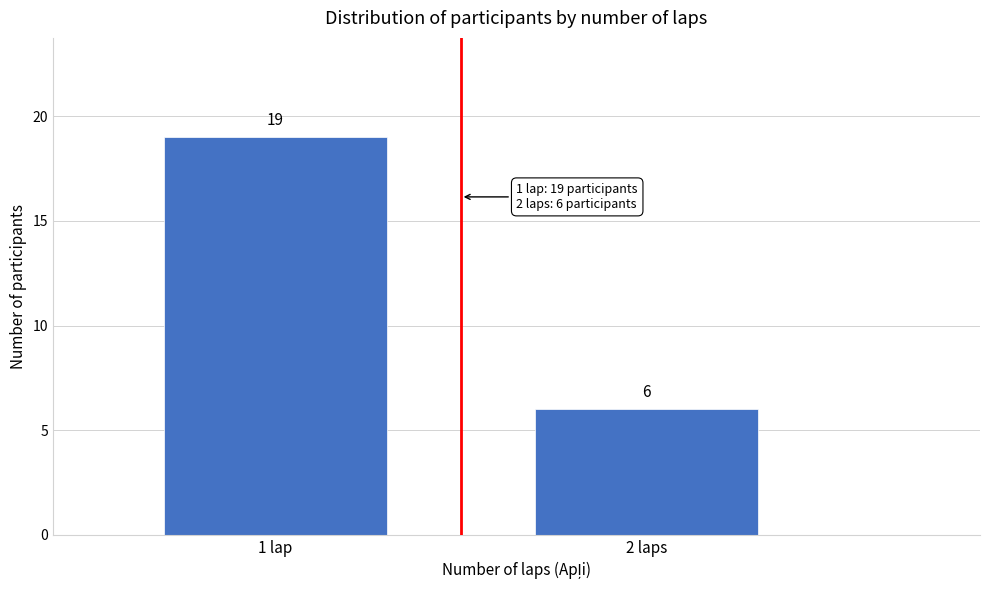

Reading left to right, list all the values displayed in this chart.

1 lap=19	2 laps=6